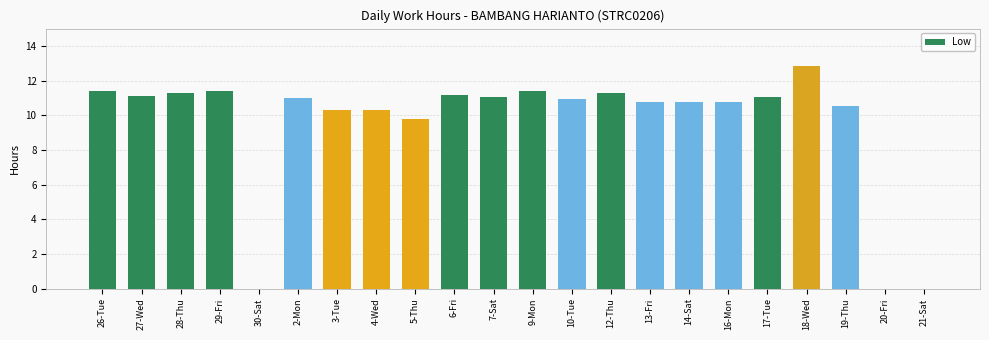

The chart shows a value of 3.4 at 4-Wed. True or false?

False